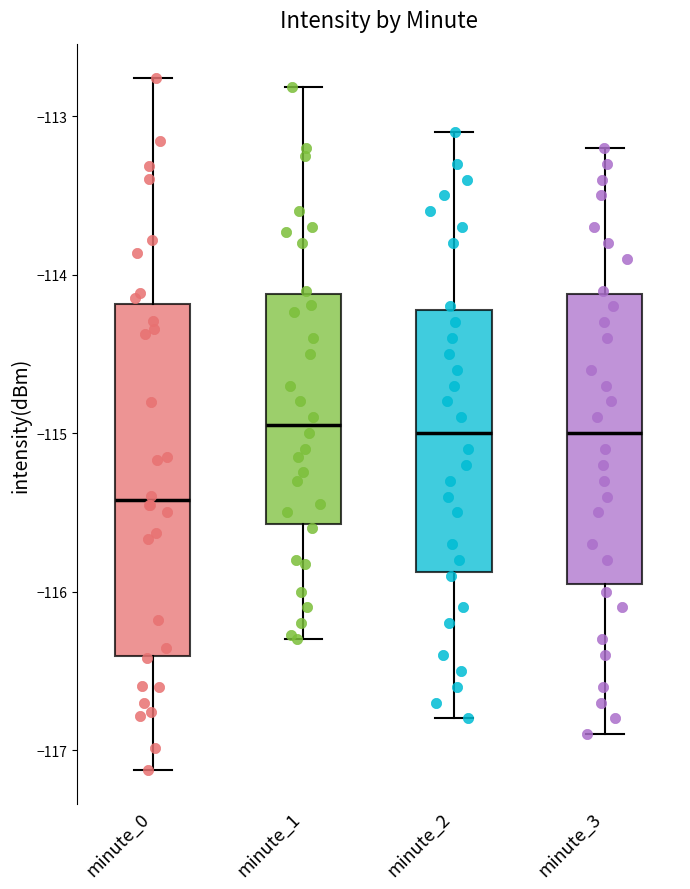

Reading left to right, transcribe this box plot: for each box, give where its median line is, the range the box spans, and where its two whiskers end, as read against the y-axis. The values are not printed on the chart, so give them approximately, as read against the axis.

minute_0: median -115.4, box -116.4 to -114.2, whiskers -117.1 to -112.8
minute_1: median -114.9, box -115.6 to -114.1, whiskers -116.3 to -112.8
minute_2: median -115.0, box -115.9 to -114.2, whiskers -116.8 to -113.1
minute_3: median -115.0, box -115.9 to -114.1, whiskers -116.9 to -113.2